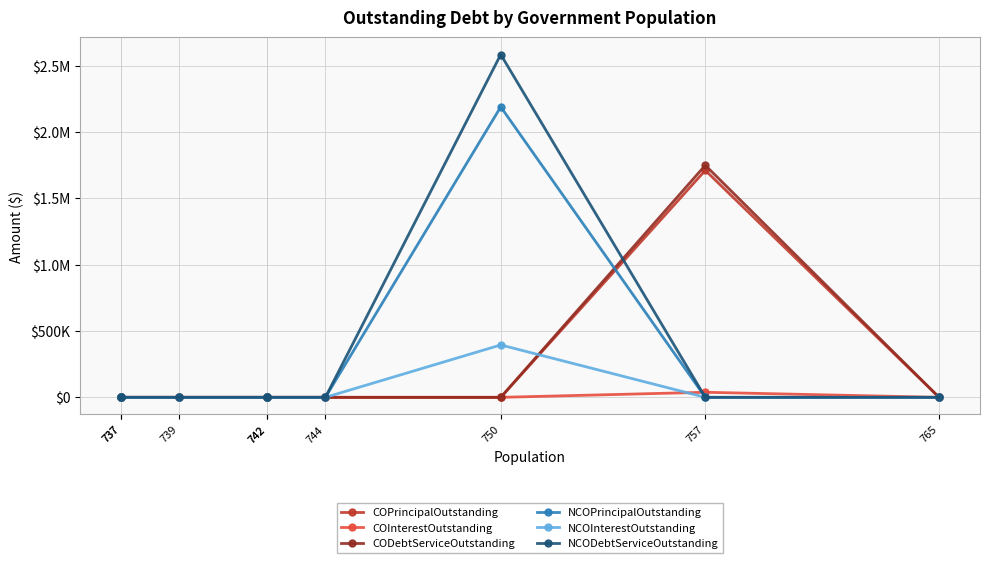

The CODebtServiceOutstanding series shows 0.0 at 739. True or false?

True